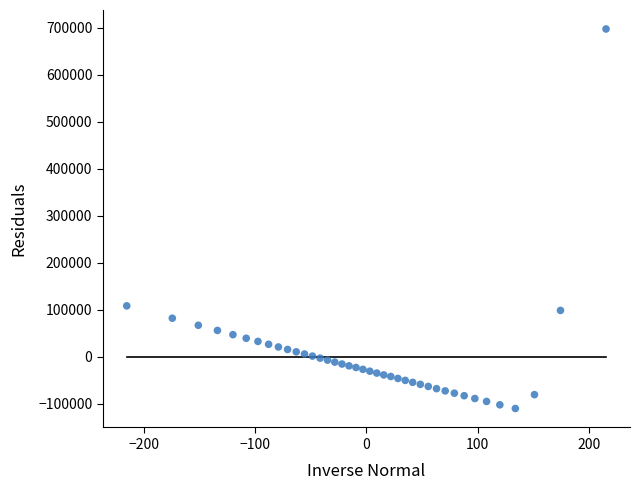

What Y value in the scatter plot is closest to 293400?

108112.8